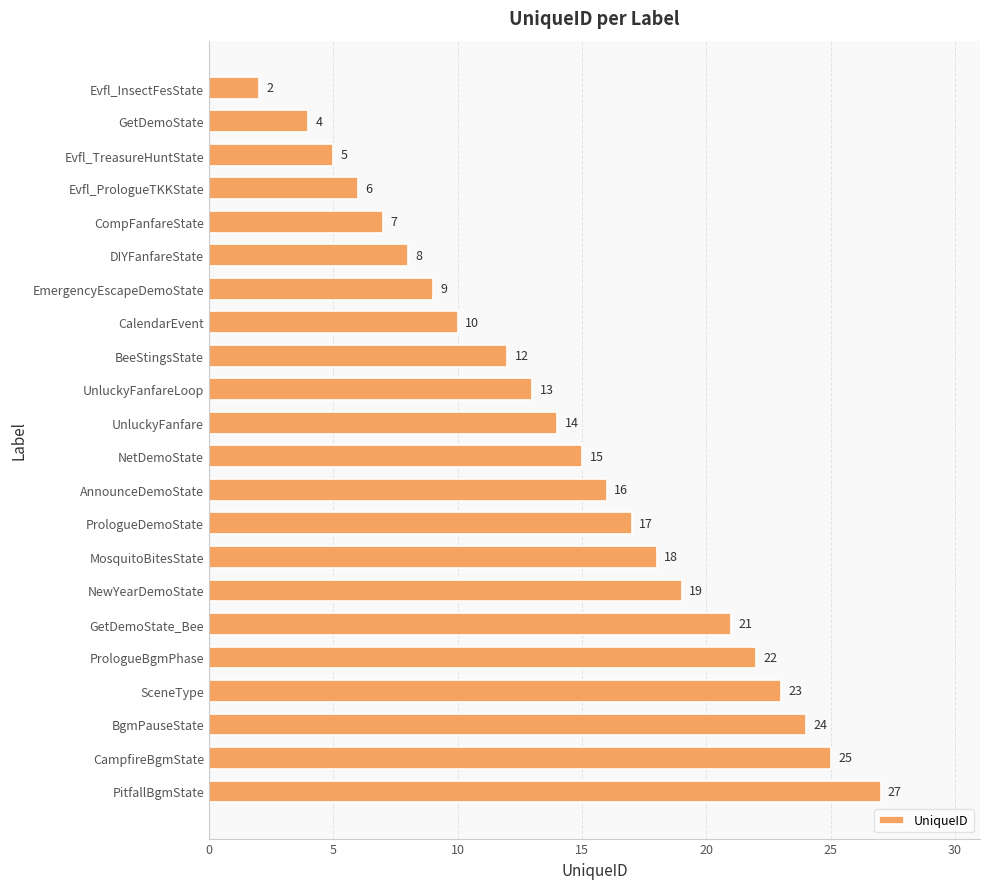

Between DIYFanfareState and Evfl_InsectFesState, which is larger?

DIYFanfareState